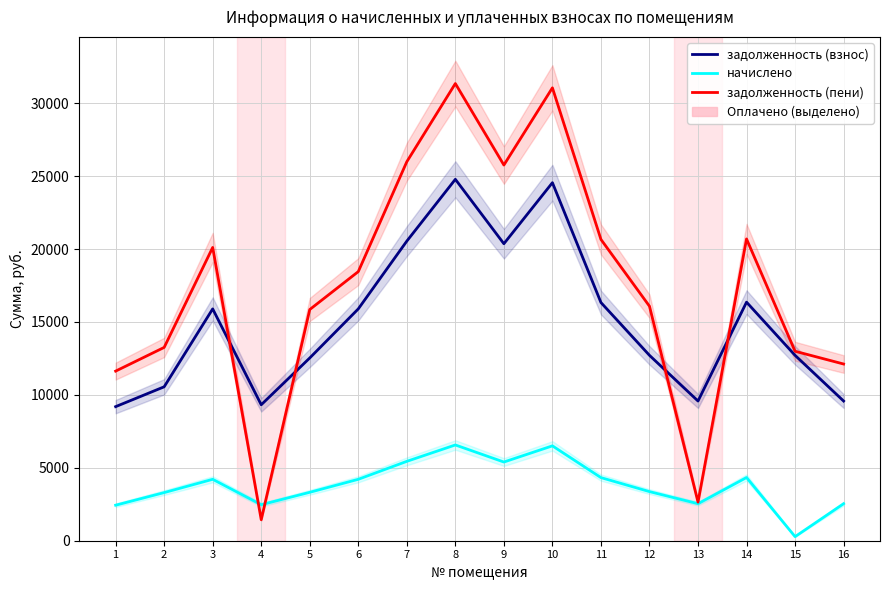

Reading right to left, extract all data points from this chart.

задолженность (взнос): 16=9578.6	15=12711.6	14=16358.2	13=9578.6	12=12711.6	11=16332.5	10=24550.1	9=20364.2	8=24781.2	7=20544.0	6=15895.9	5=12531.8	4=9321.8	3=15895.9	2=10554.8	1=9193.4
начислено: 16=2537.9	15=279.2	14=4334.2	13=2537.9	12=3368.0	11=4327.3	10=6504.6	9=5395.6	8=6565.9	7=5443.2	6=4211.6	5=3320.4	4=2469.8	3=4211.6	2=3300.0	1=2435.9
задолженность (пени): 16=12116.5	15=12990.8	14=20692.3	13=2646.5	12=16079.6	11=20659.8	10=31054.7	9=25759.8	8=31347.1	7=25987.2	6=18452.6	5=15852.2	4=1440.7	3=20107.6	2=13254.8	1=11629.3